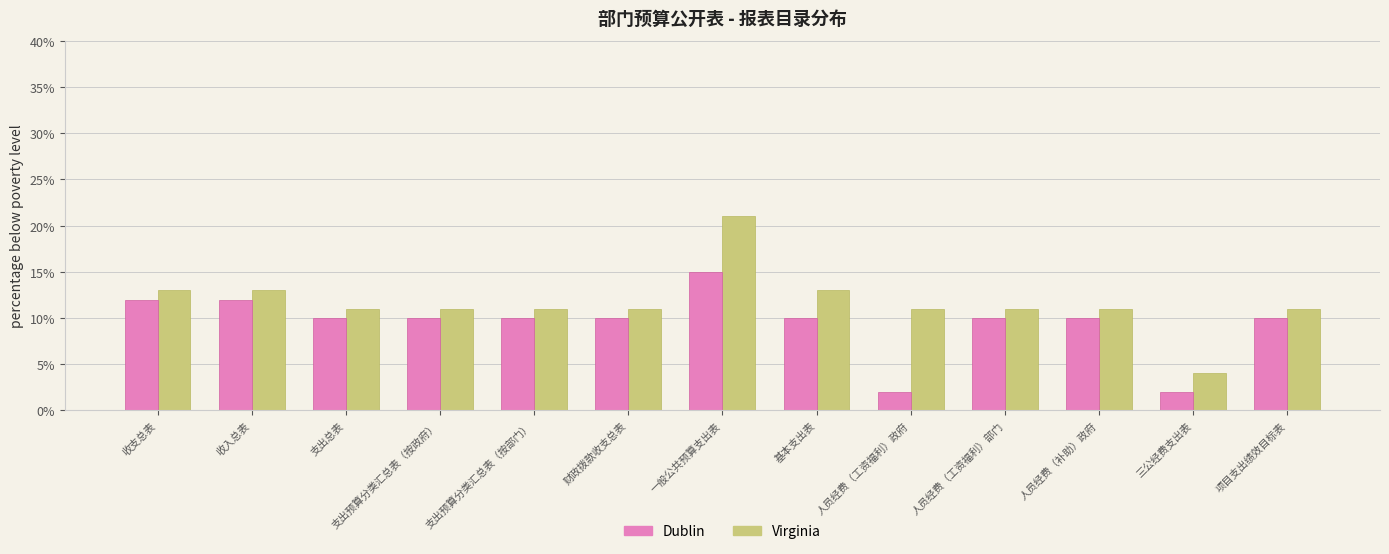

The Dublin series shows 4 at 财政拨款收支总表. True or false?

False